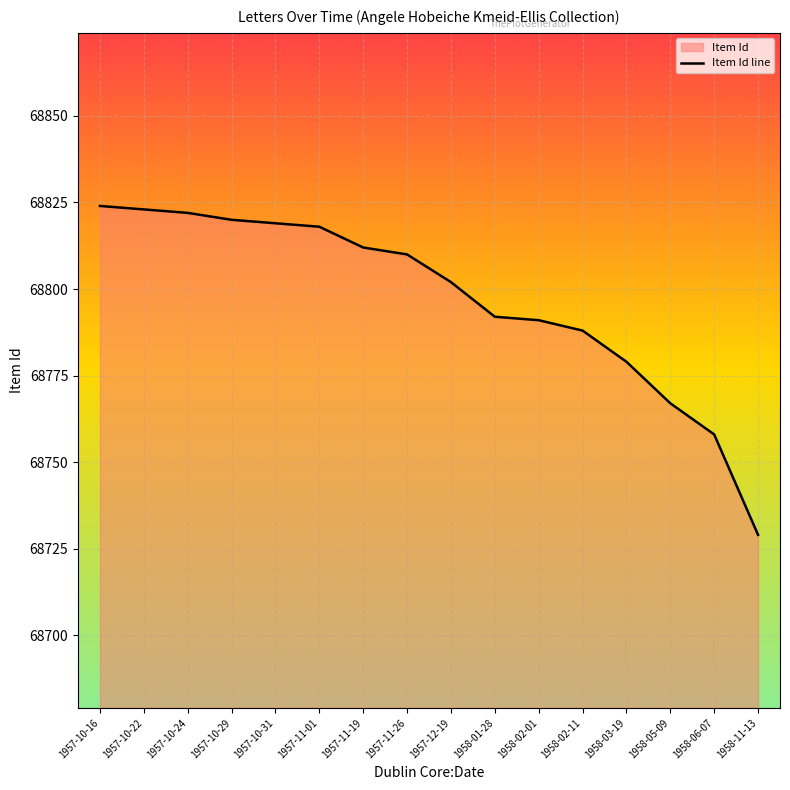

Approximately how many times larger is the value at 1957-10-29 compared to 1957-11-19?

1.0